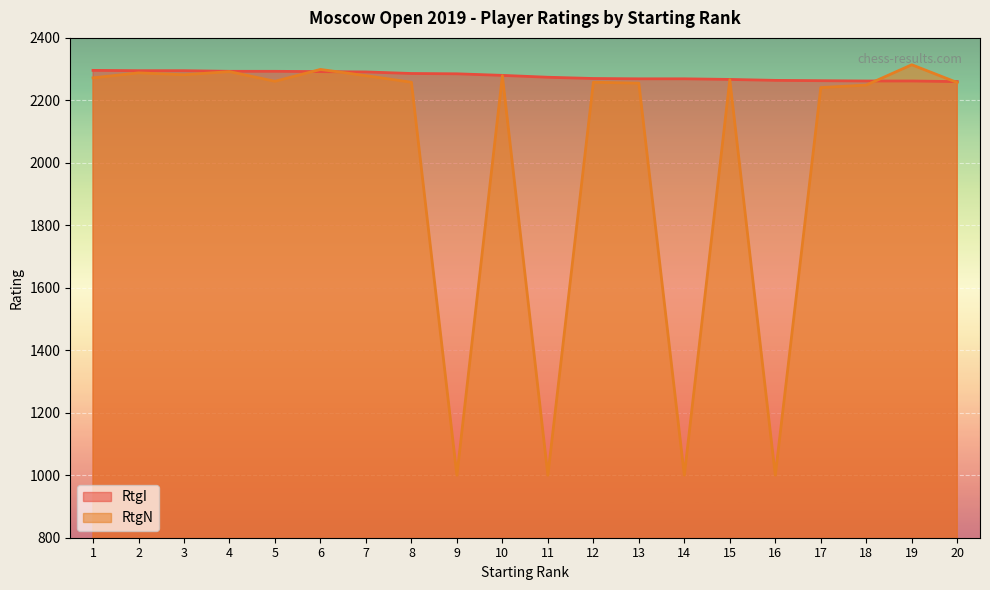

What are all the series names shown in the legend?

RtgI, RtgN